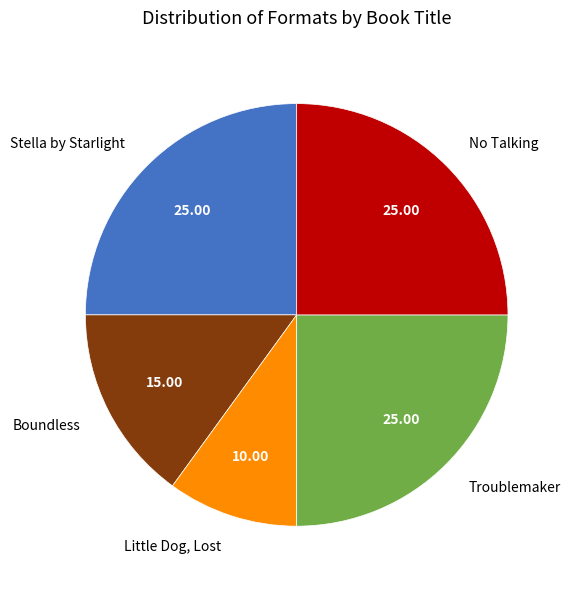

Is there a majority slice in this chart?

No